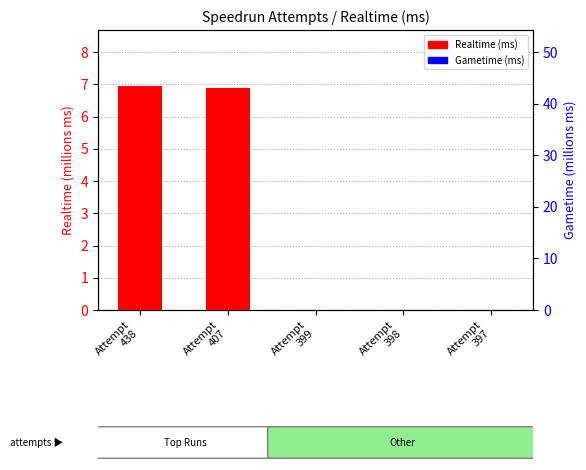

Between Attempt
407 and Attempt
399, which series saw the biggest shift?

Realtime (ms)